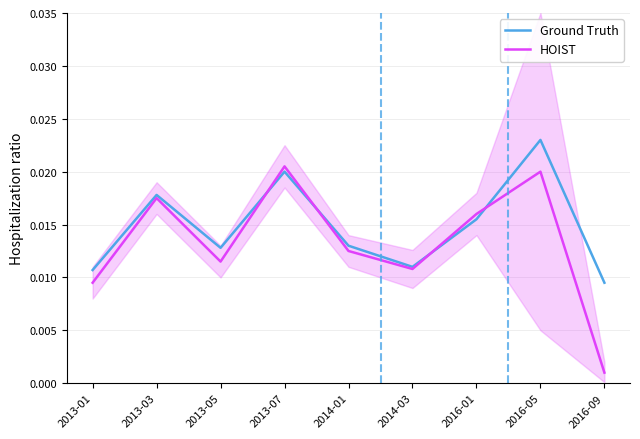

At which category does Ground Truth reach its first local valley?

2013-05